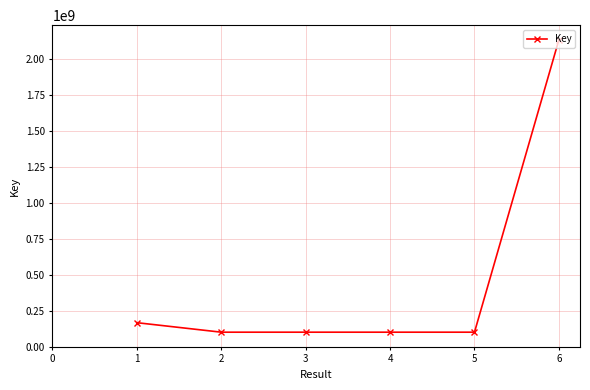

Where does the data first go above 100730871?

1